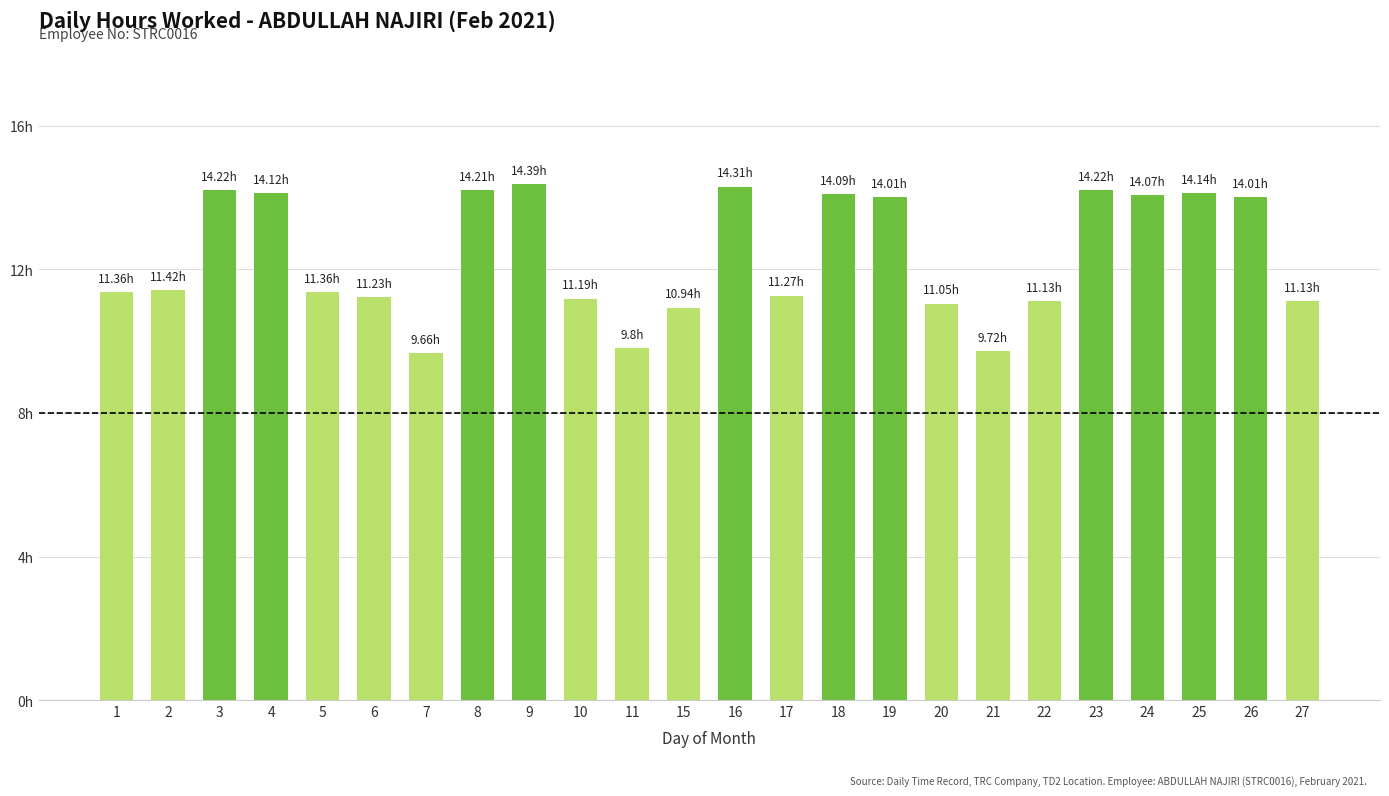

Are the bars horizontal?

No